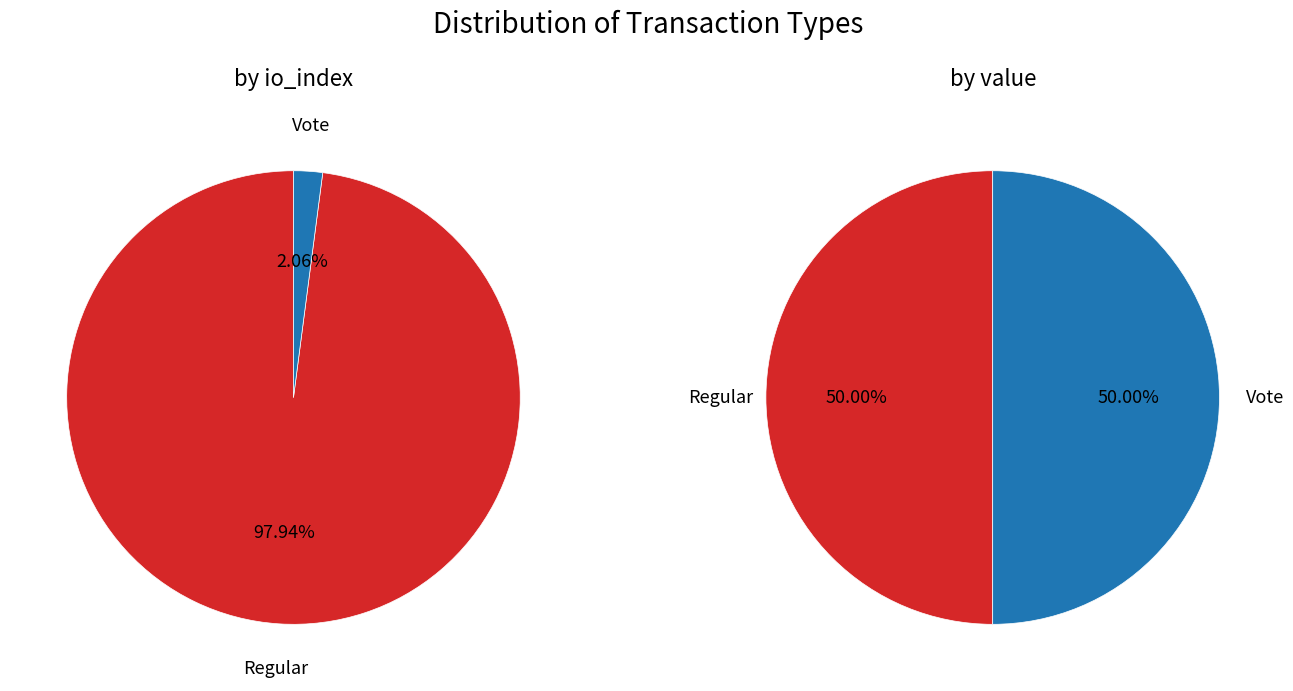

How many slices are in this pie chart?

2